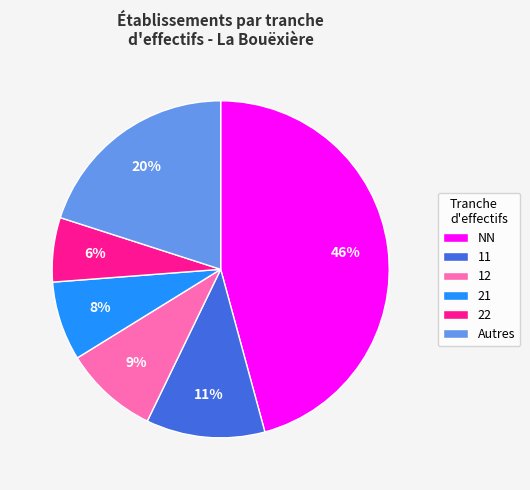

To the nearest percent, what portion does 21 represent?

8%